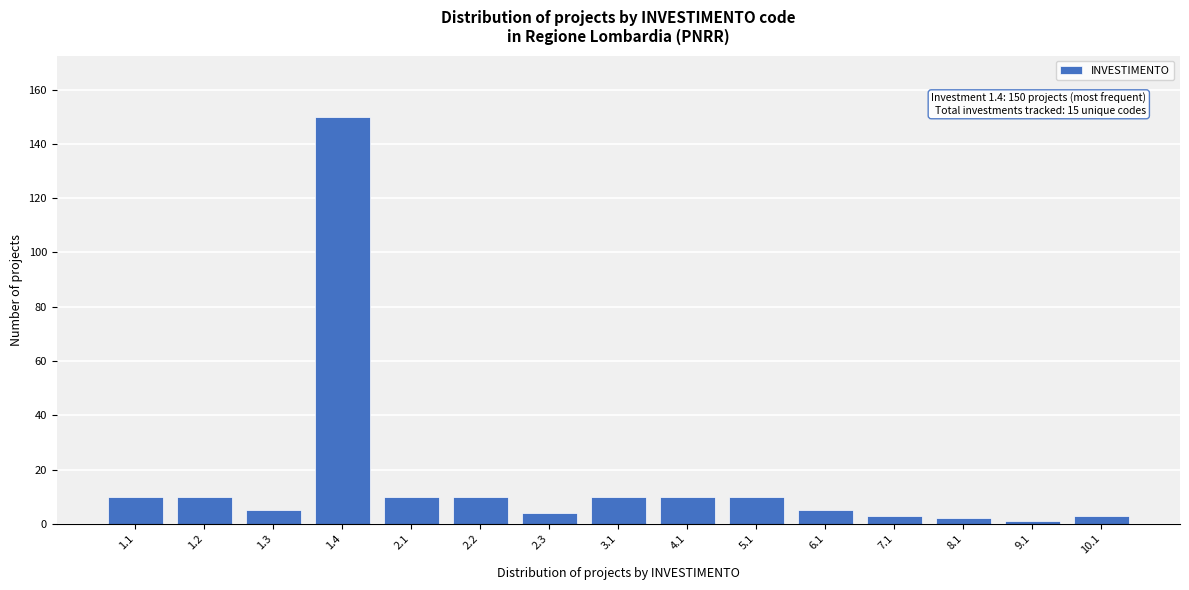

Reading left to right, what are all the values shown in this chart?

1.1=10	1.2=10	1.3=5	1.4=150	2.1=10	2.2=10	2.3=4	3.1=10	4.1=10	5.1=10	6.1=5	7.1=3	8.1=2	9.1=1	10.1=3